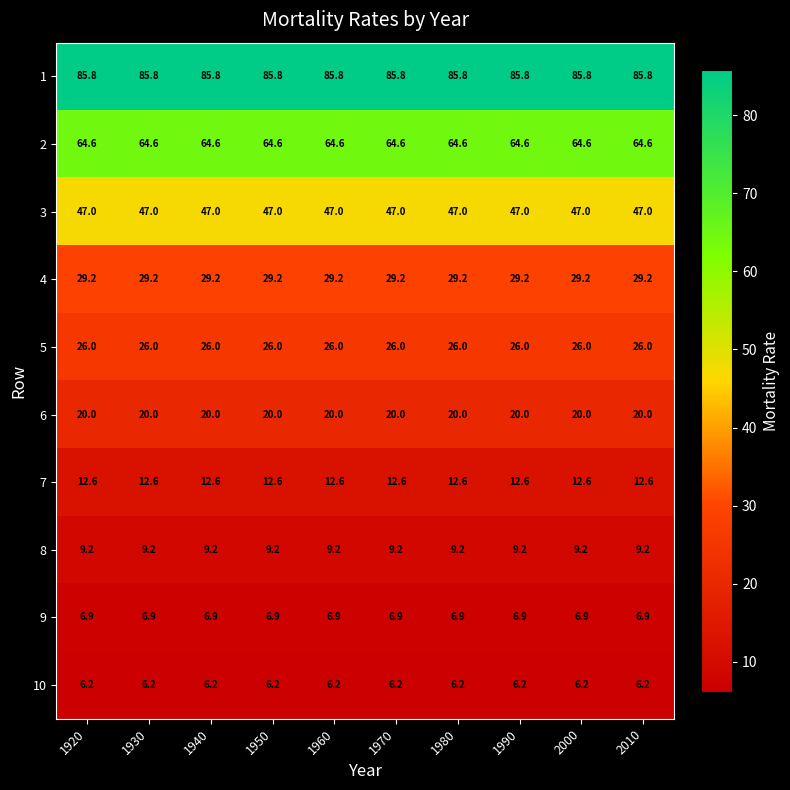

Is it true that 4 equals 29.2 at 2000?

True